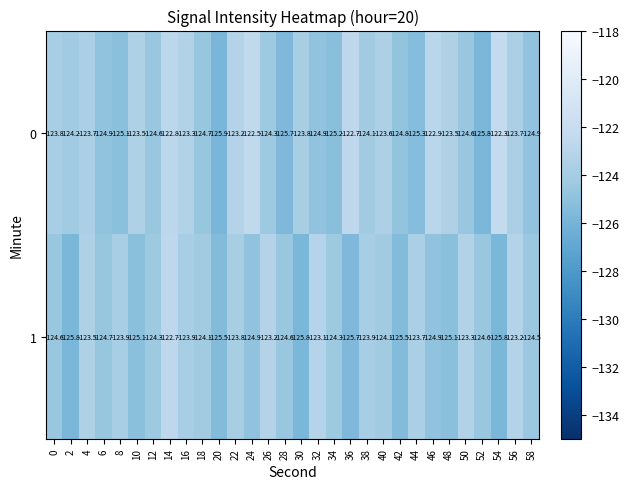

Which series has the largest total across all categories?

0